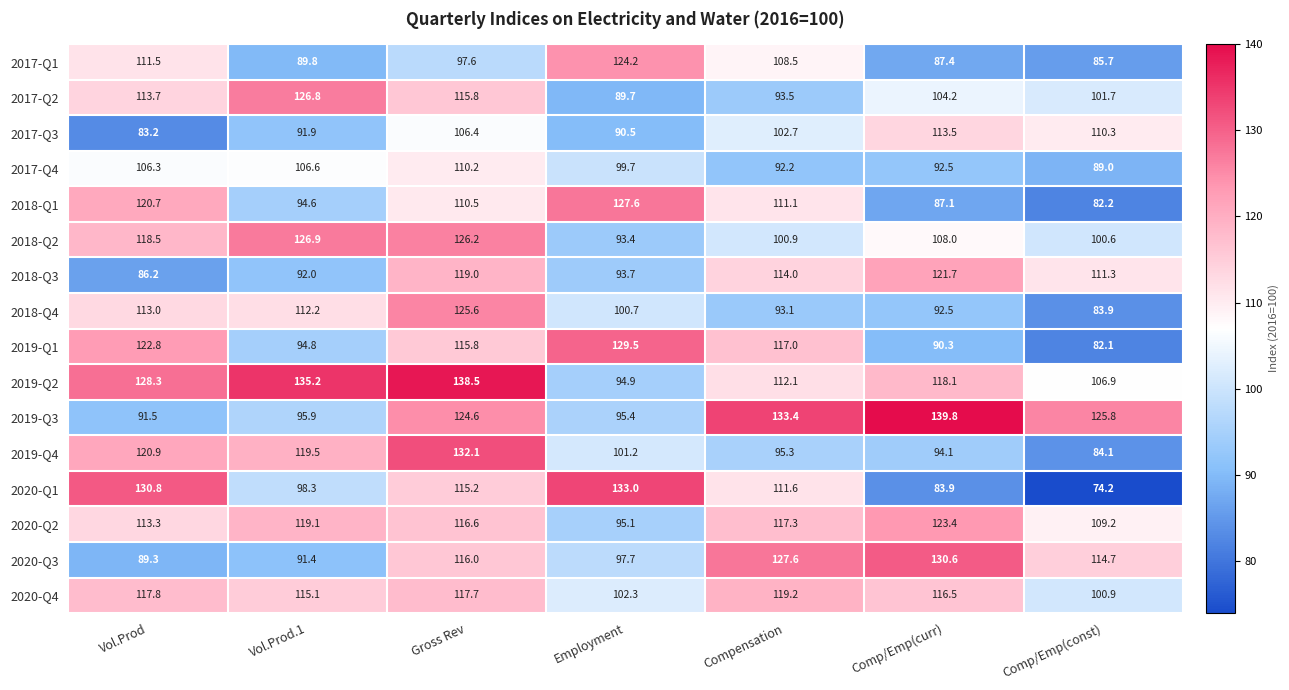

What is the difference between the highest and lowest values at Employment?

43.3